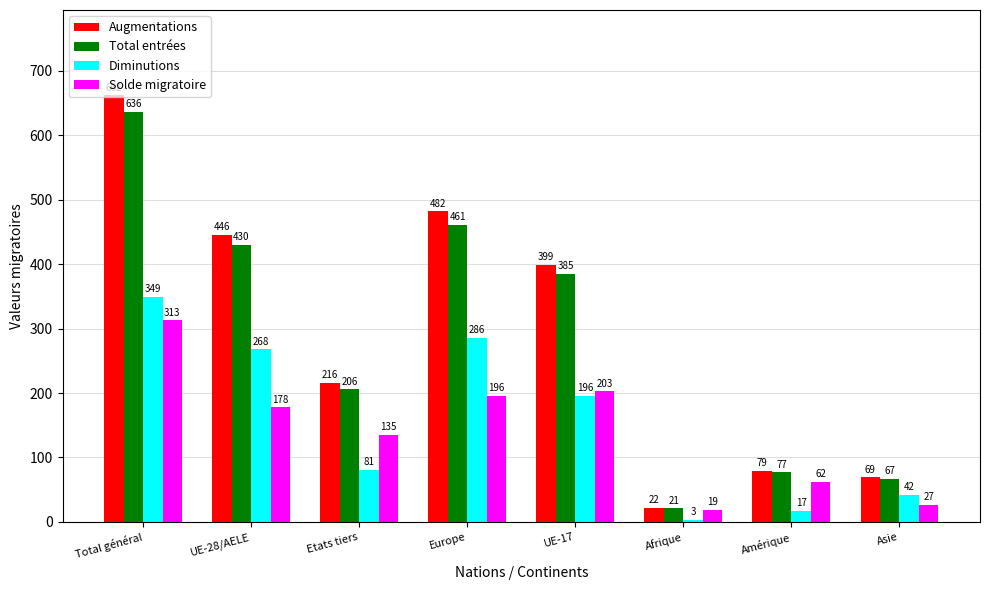

Which label corresponds to the largest value in the chart?

Total général